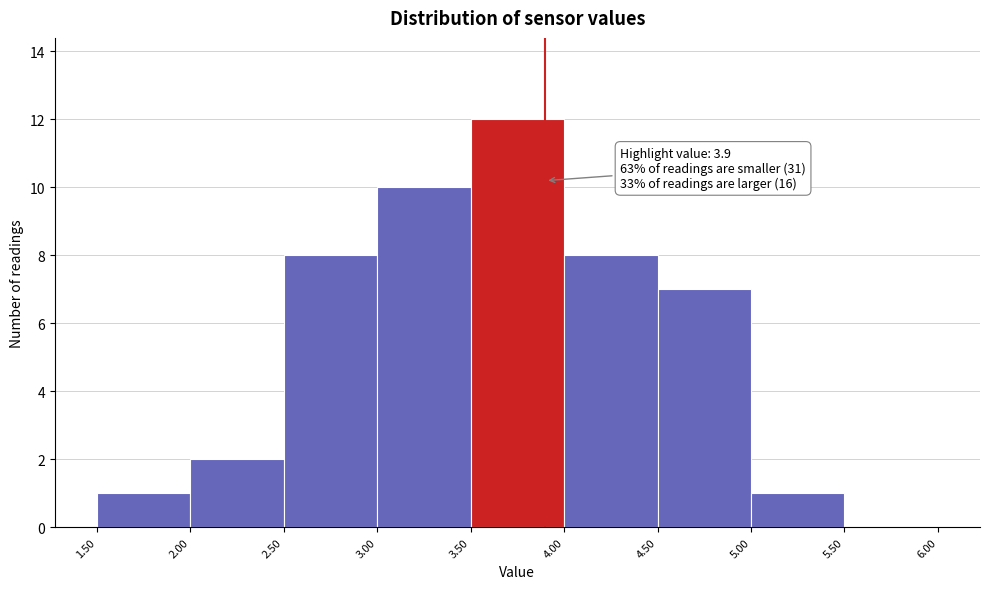

Which range on the x-axis has the tallest bar?

3.50 to 4.00